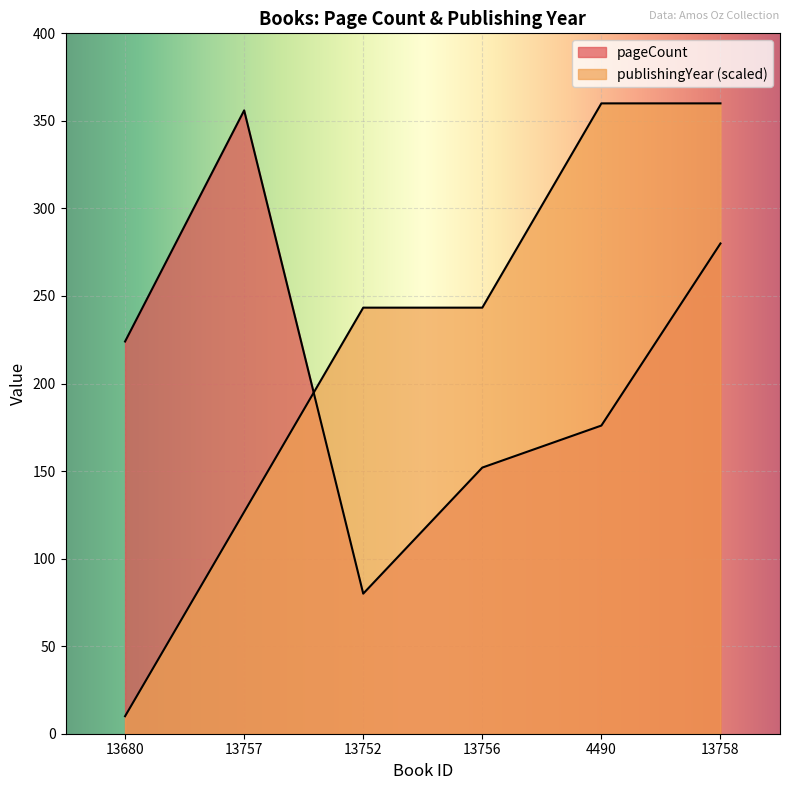

The publishingYear series shows 129.9 at 4490. True or false?

False